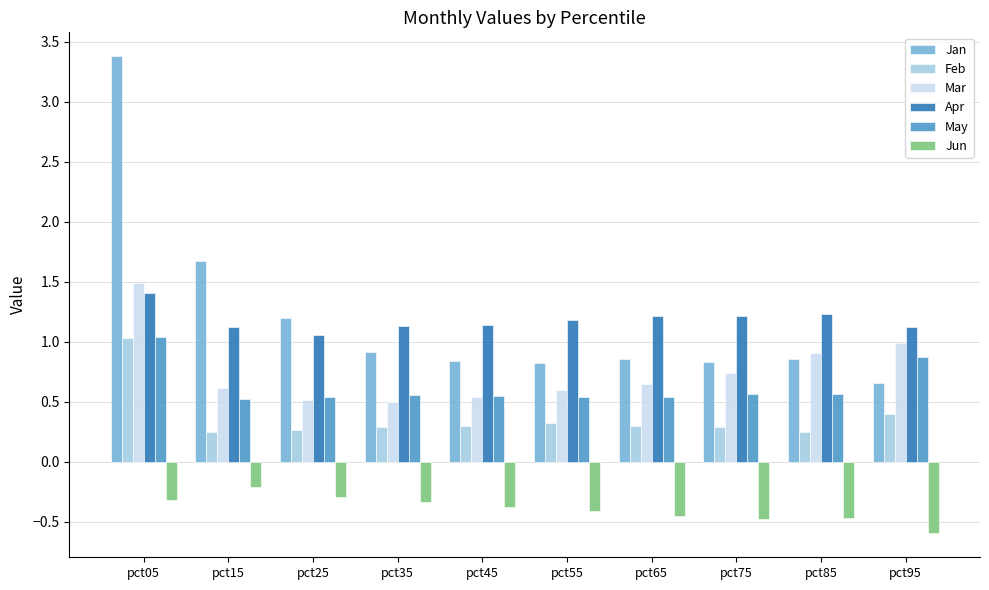

What is the difference between the highest and lowest values at pct25?

1.5